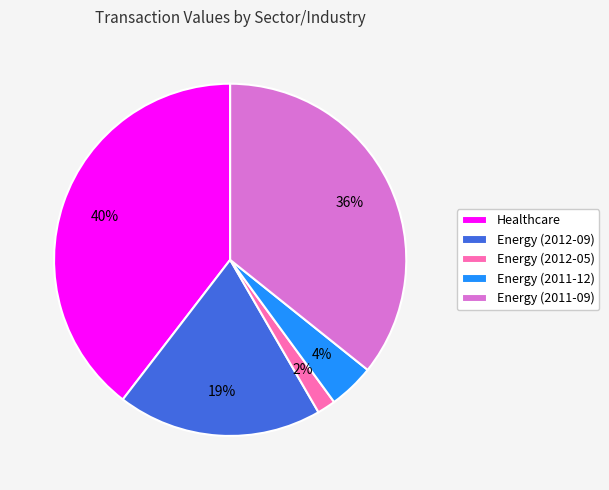

To the nearest percent, what is the difference between the Energy (2012-09) and Energy (2011-12) slice percentages?

15%